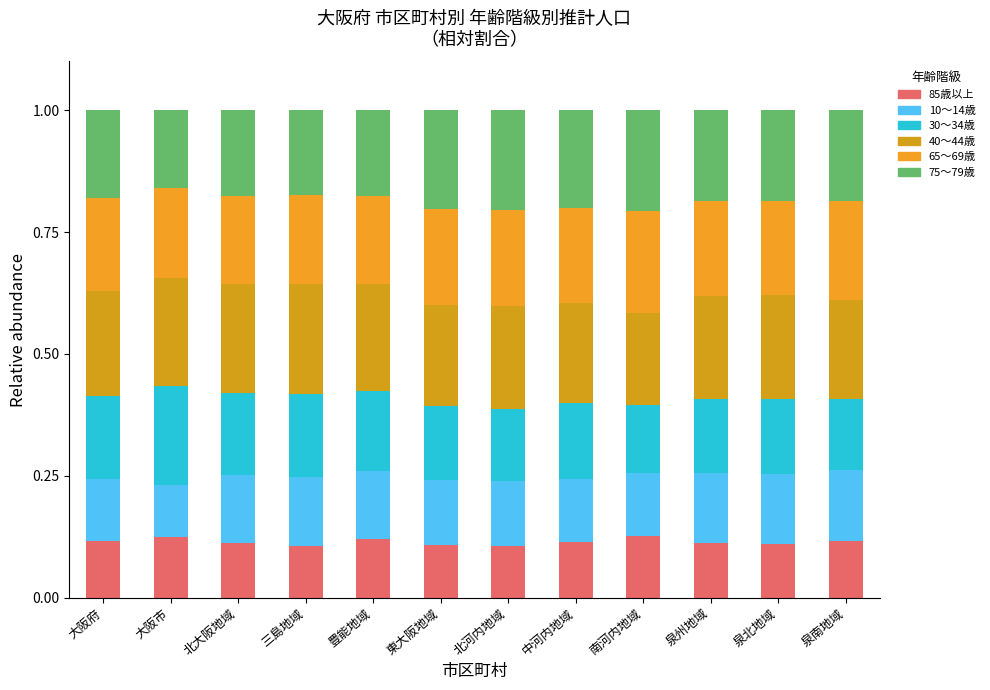

What is the sum of the 40～44歳 values at 泉州地域 and 南河内地域?

0.4